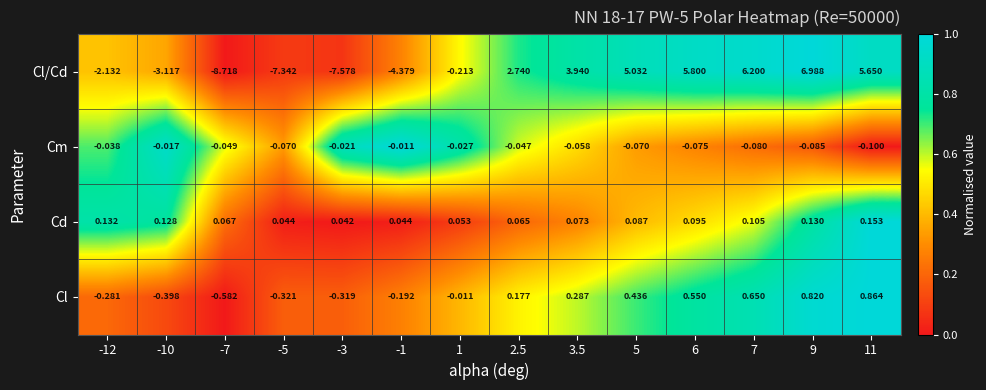

Which series has the largest total across all categories?

Cl/Cd